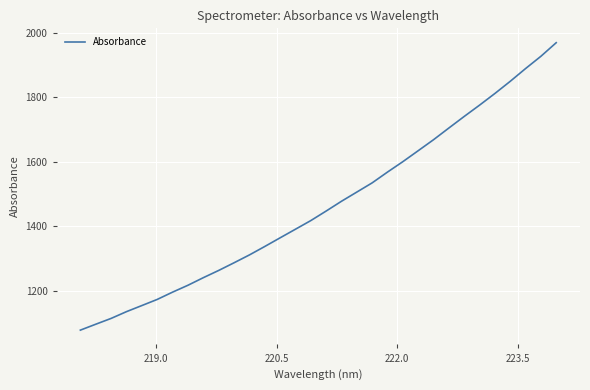

What is the maximum value shown in the chart?

1969.6